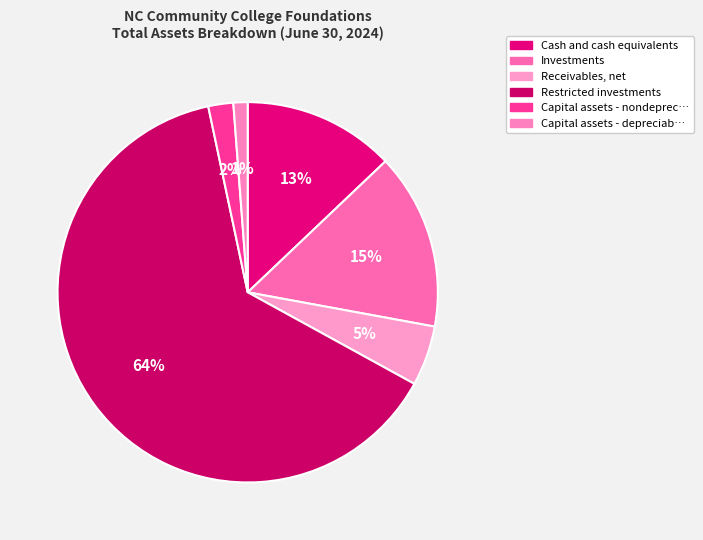

Which slice is the largest?

Restricted investments